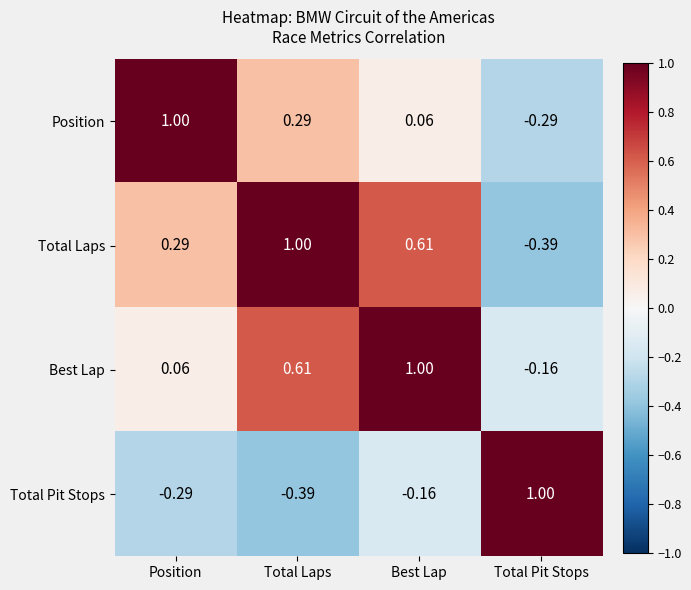

Where is Total Laps nearest to the value 0?

Position